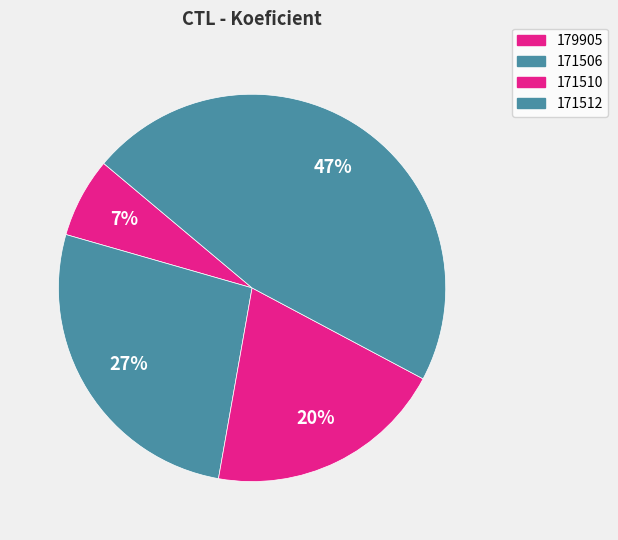

Which category has the smallest portion of the pie?

179905